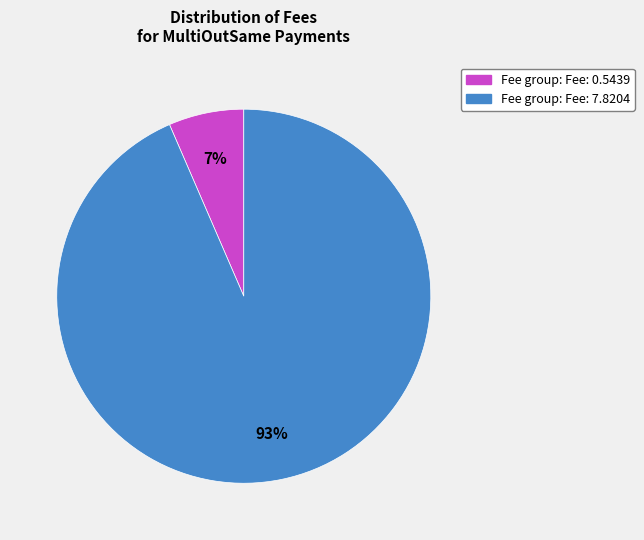

Does any single category account for the majority?

Yes